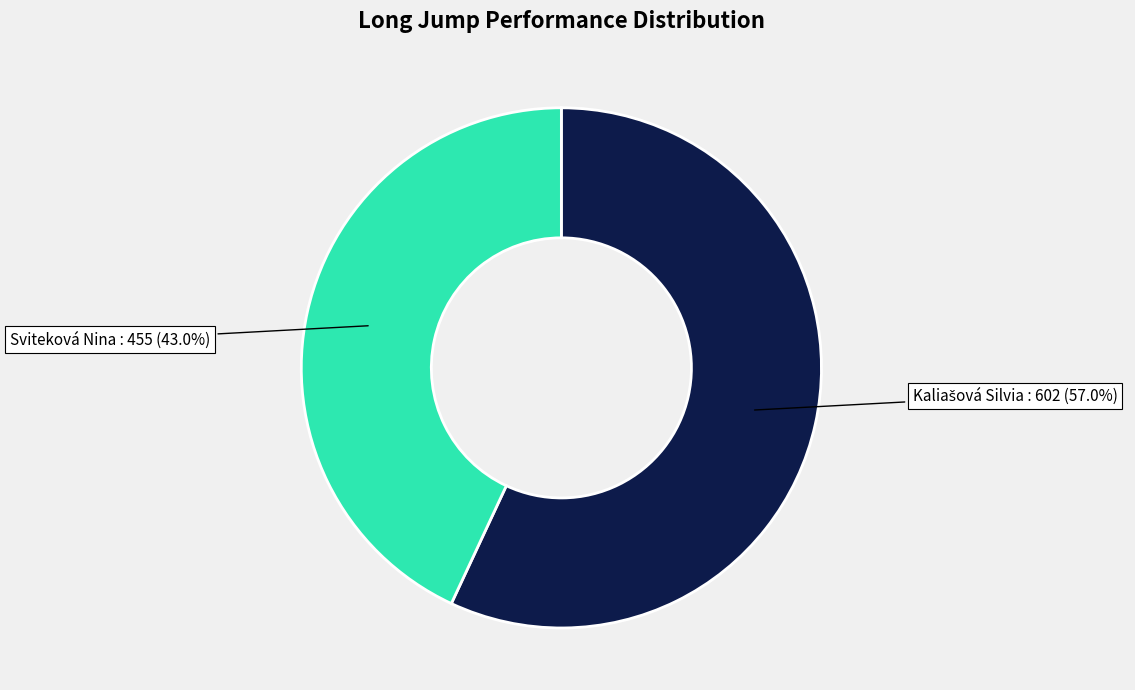

Is there any slice that represents more than half of the pie?

Yes